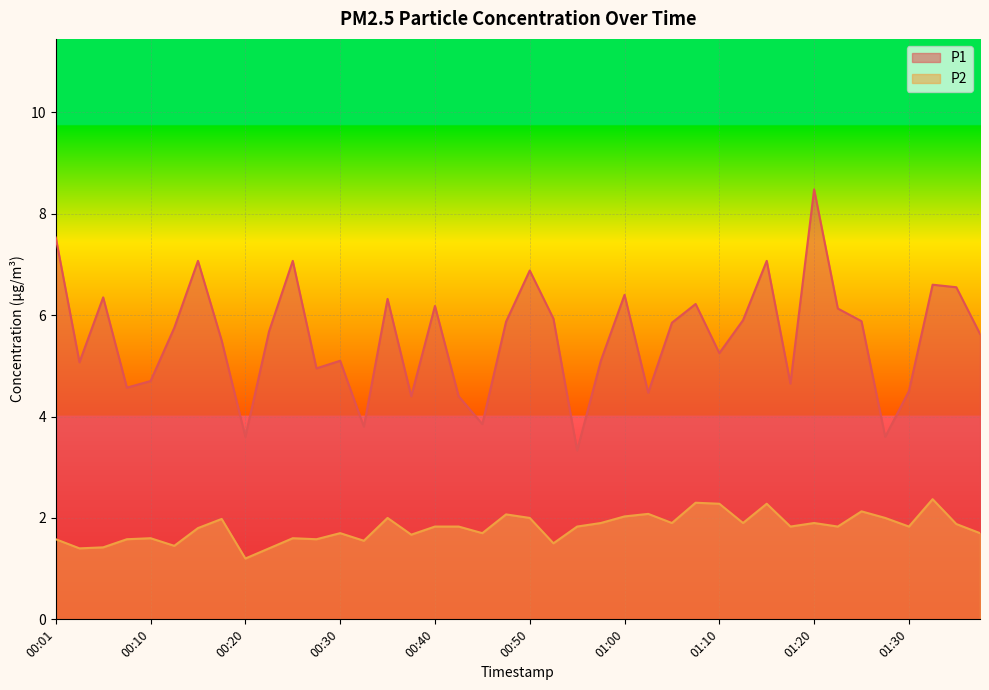

What are all the series names shown in the legend?

P1, P2